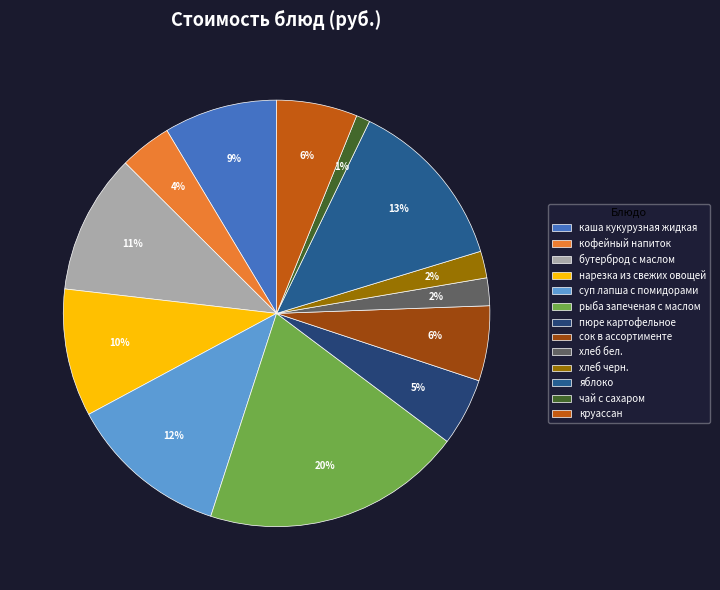

What percentage is the каша кукурузная жидкая slice, to the nearest percent?

9%